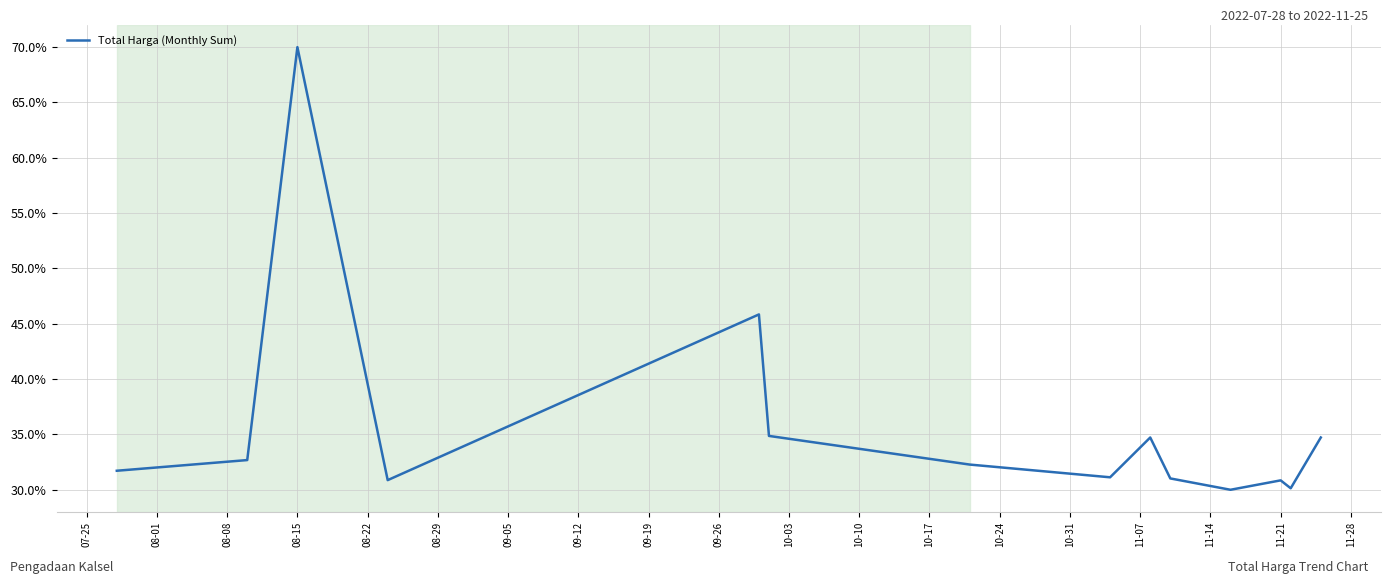

What is the difference between the maximum and minimum values?

40.0